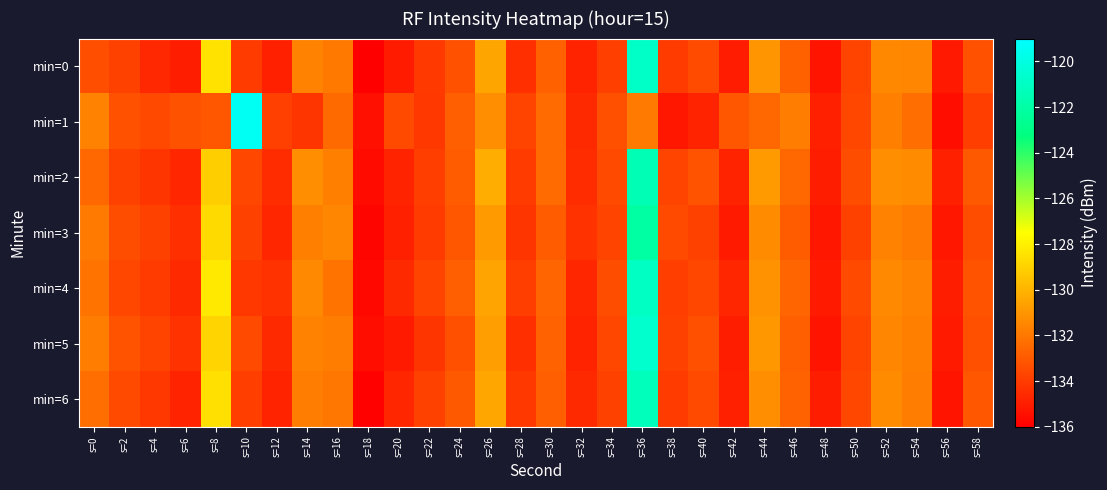

What is the total value across all series at s=58?

-933.2